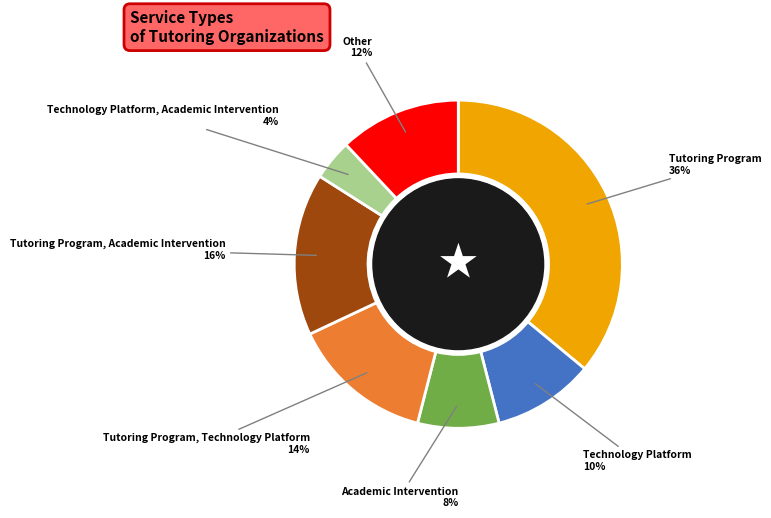

Is there a majority slice in this chart?

No